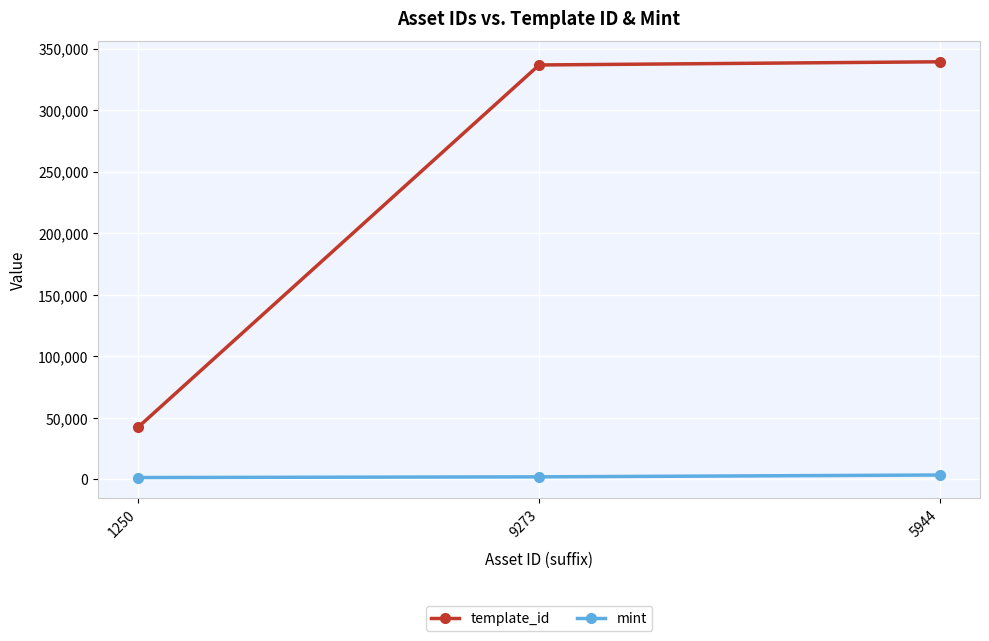

Which series changed the most between 1250 and 9273?

template_id